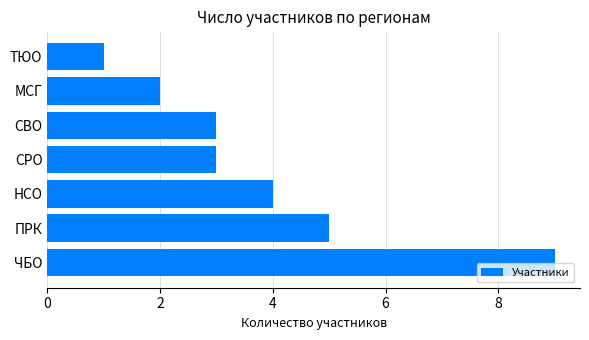

What value does the data have at НСО?

4